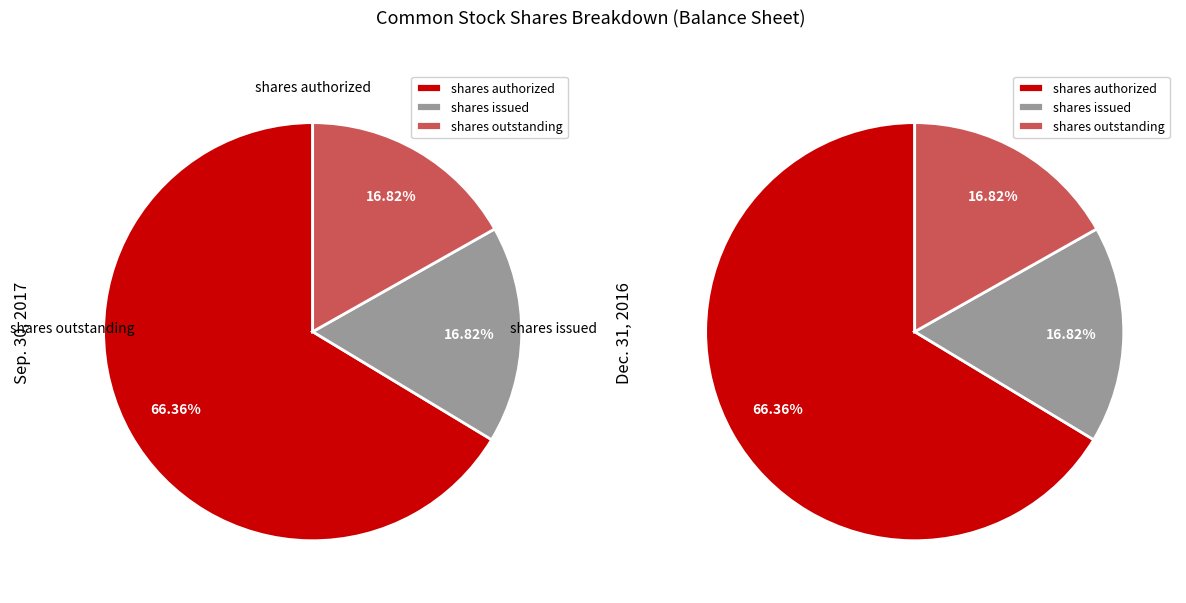

Is it true that Common stock, shares issued is 11% of the pie?

False